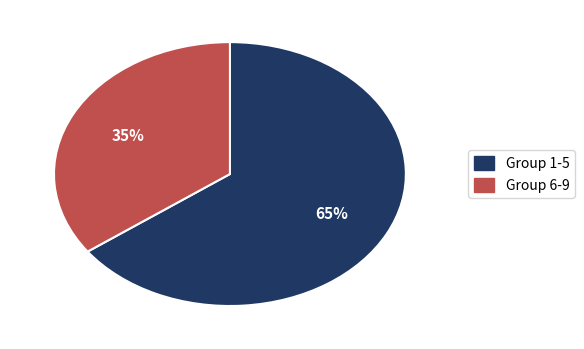

To the nearest percent, what is the average slice percentage?

50%